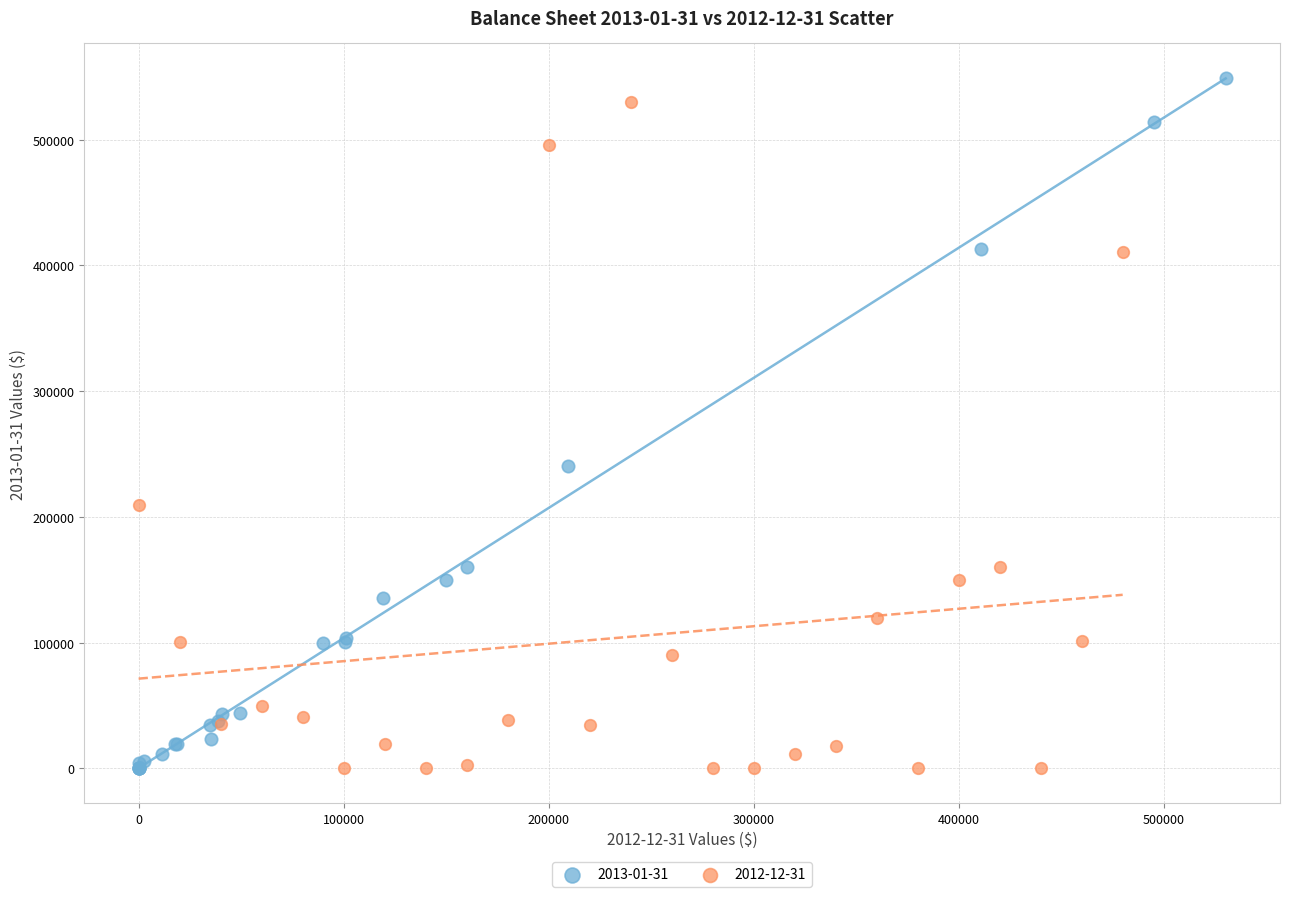

Which series contains the highest Y value?

2013-01-31